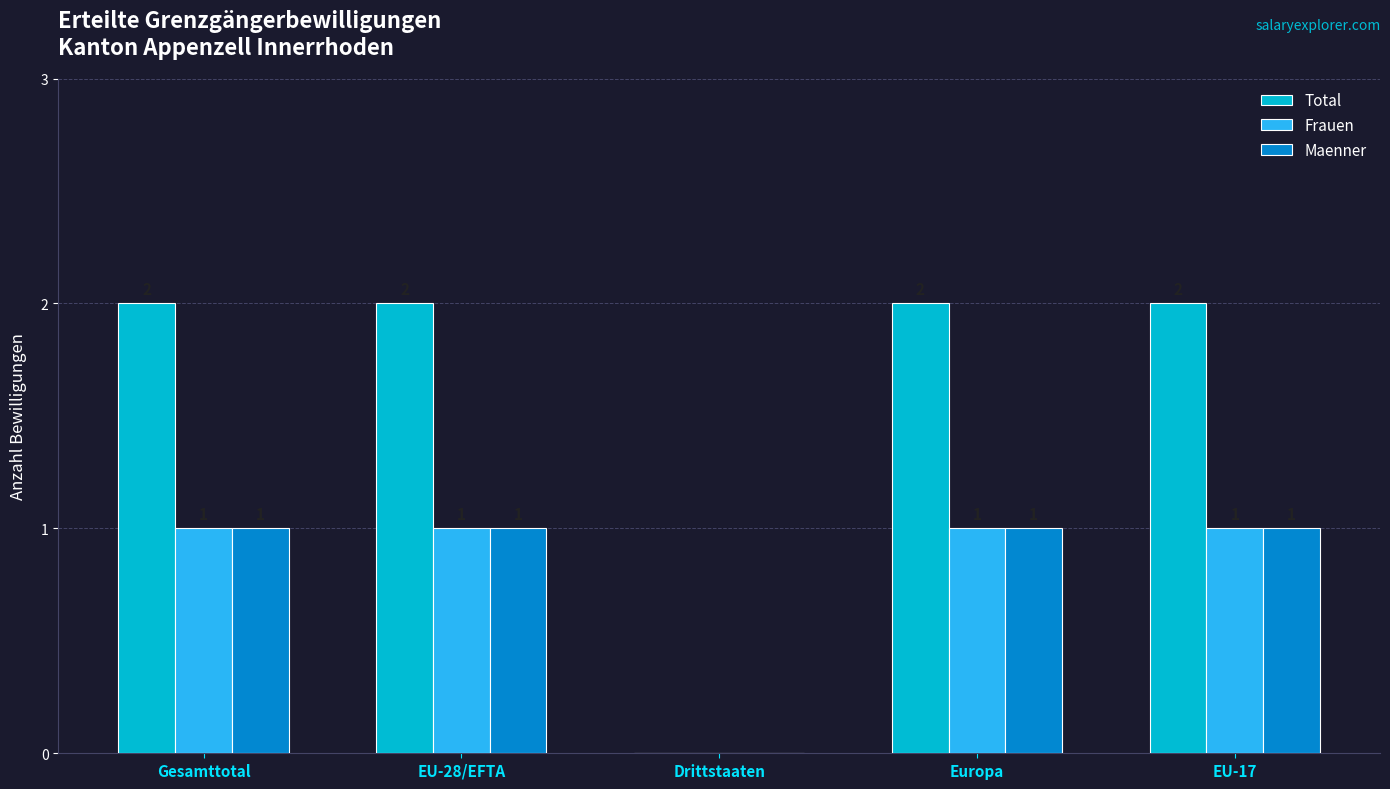

What is the total value across all series at Gesamttotal?

4